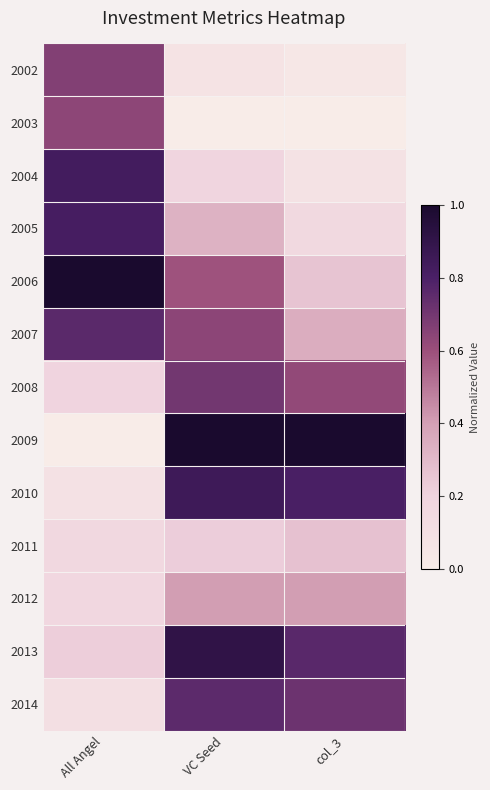

What is the maximum value shown in the chart?

1.0